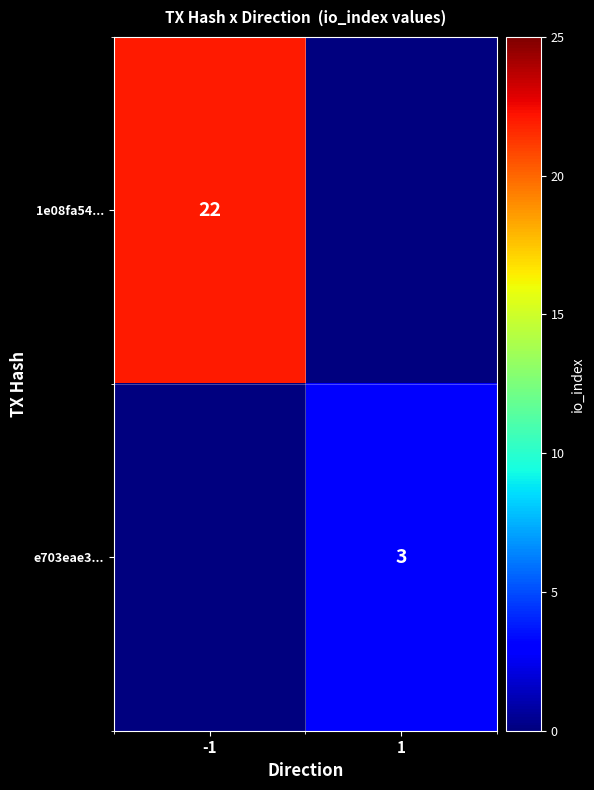

The 1e08fa54... series shows 22 at -1. True or false?

True